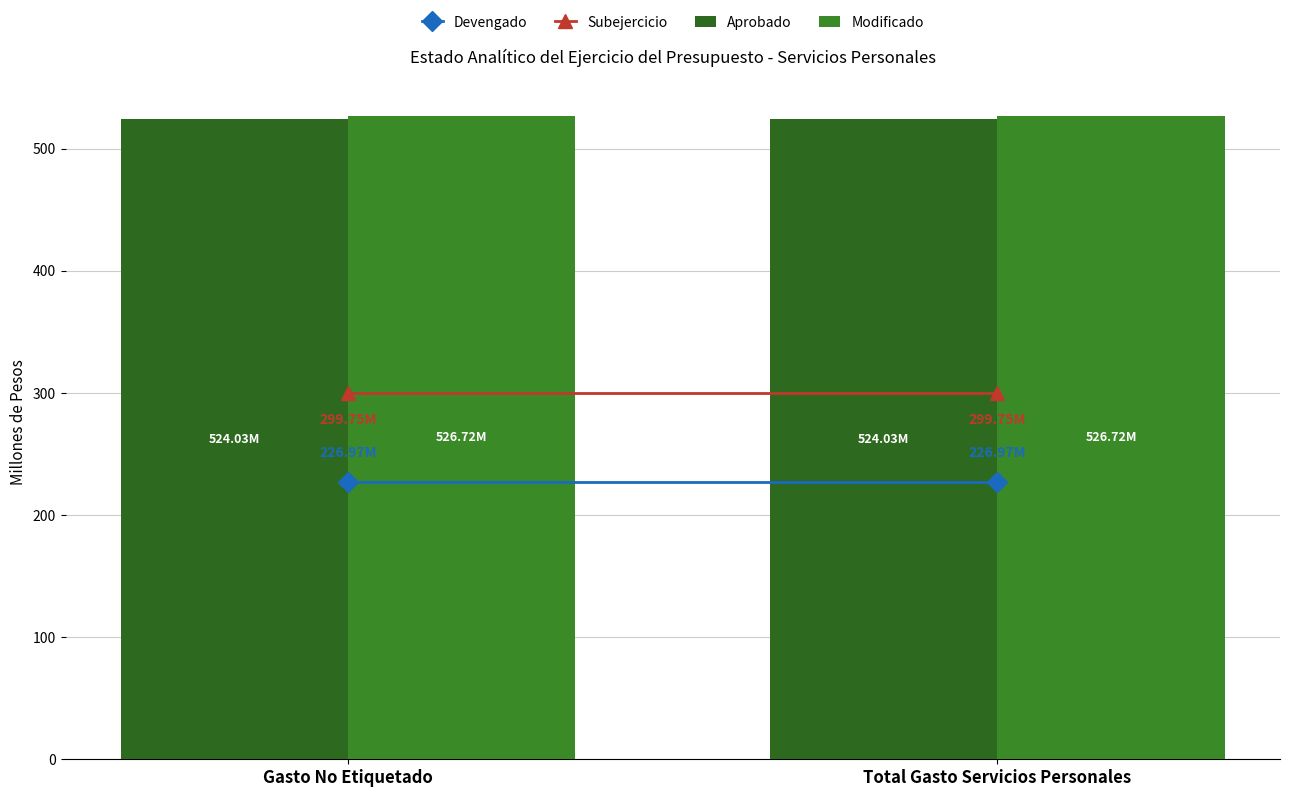

What is the spread (max minus min) of values at Total Gasto Servicios Personales?

2.7